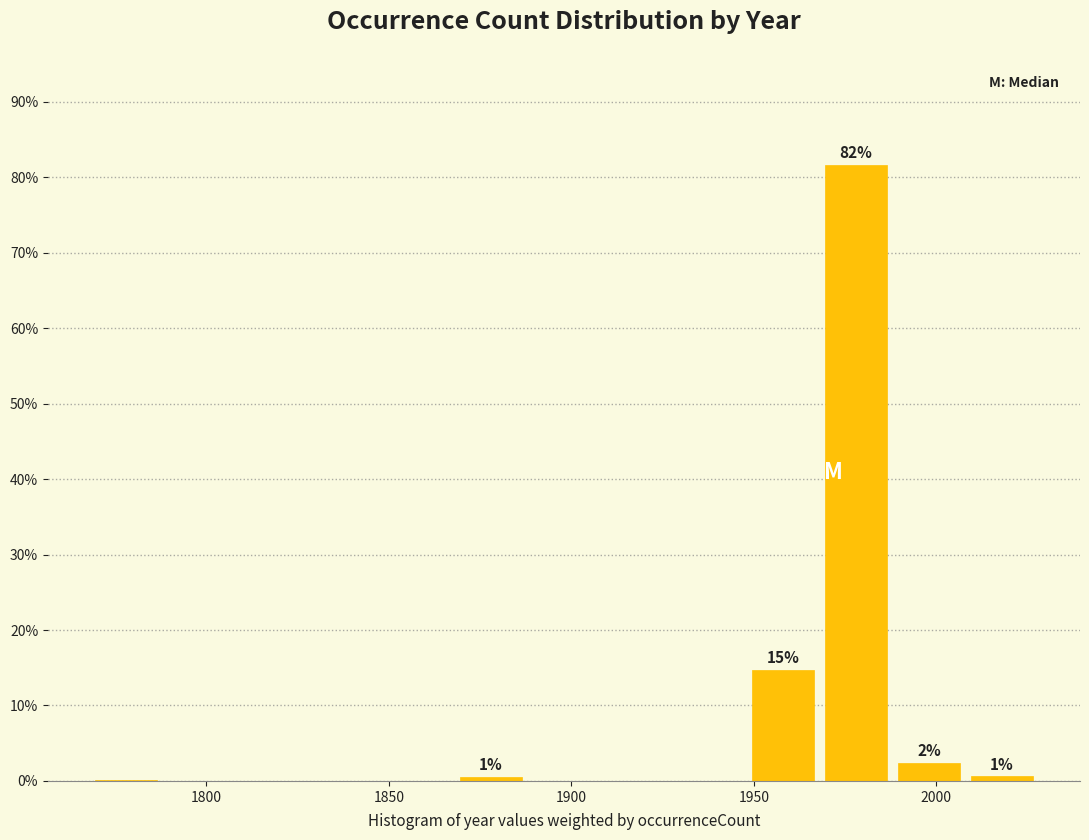

Over which range of the x-axis is the bar tallest?

1968 to 1988